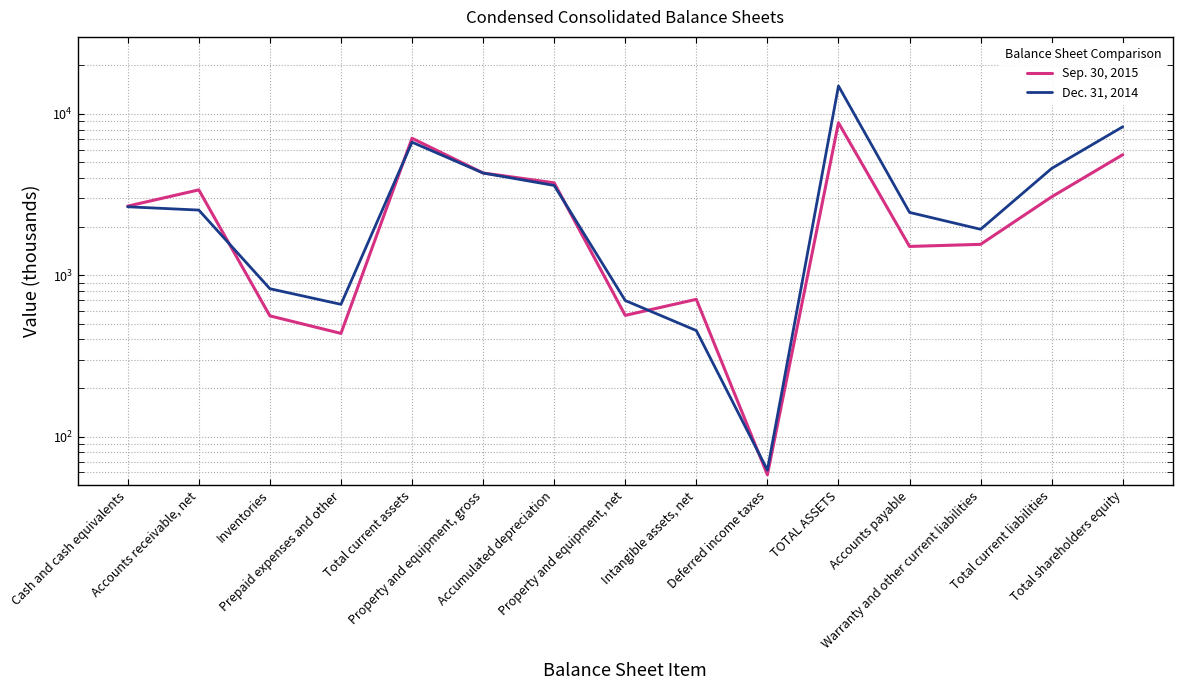

Reading left to right, what are all the values shown in this chart?

Sep. 30, 2015: 2681	3380	560	436	7057	4302	3738	564	709	58	8808	1508	1554	3062	5585
Dec. 31, 2014: 2656	2534	825	660	6675	4298	3601	697	454	62	14890	2451	1926	4593	8320